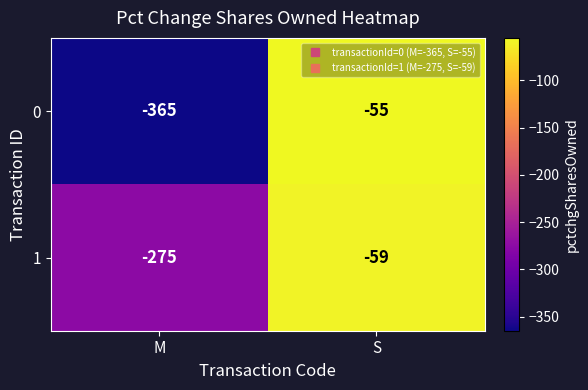

Is the value of 0 at M greater than the value of 1 at S?

No